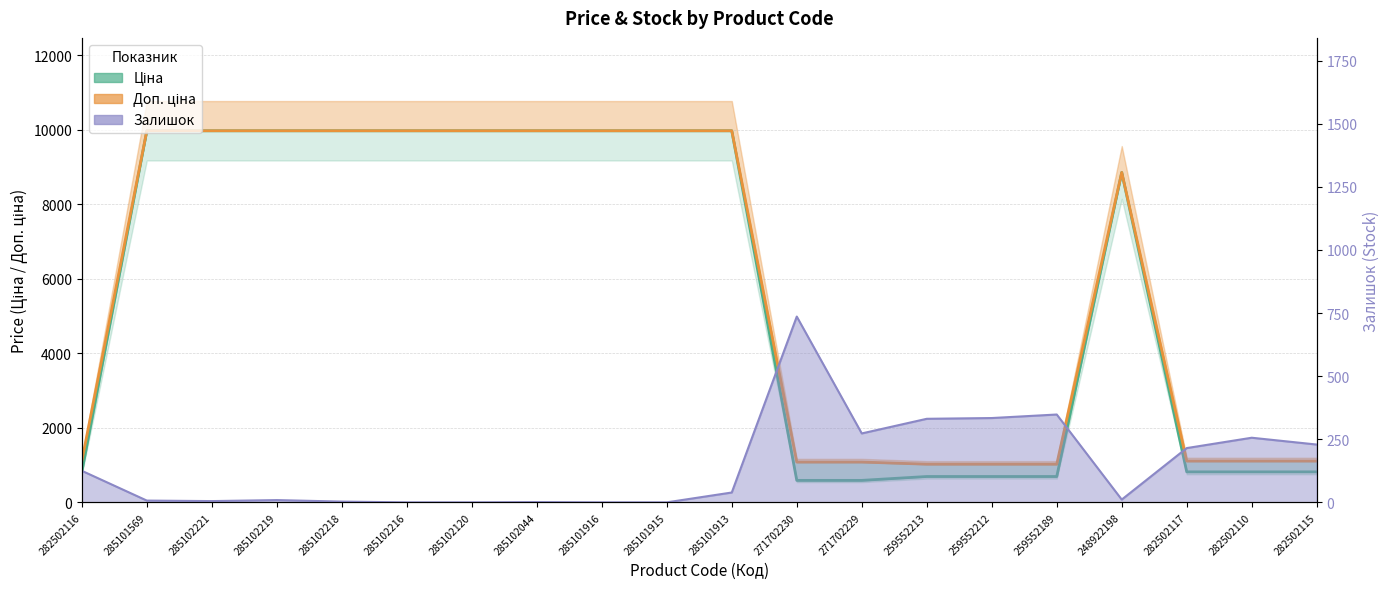

Which series has the widest spread of values?

Ціна